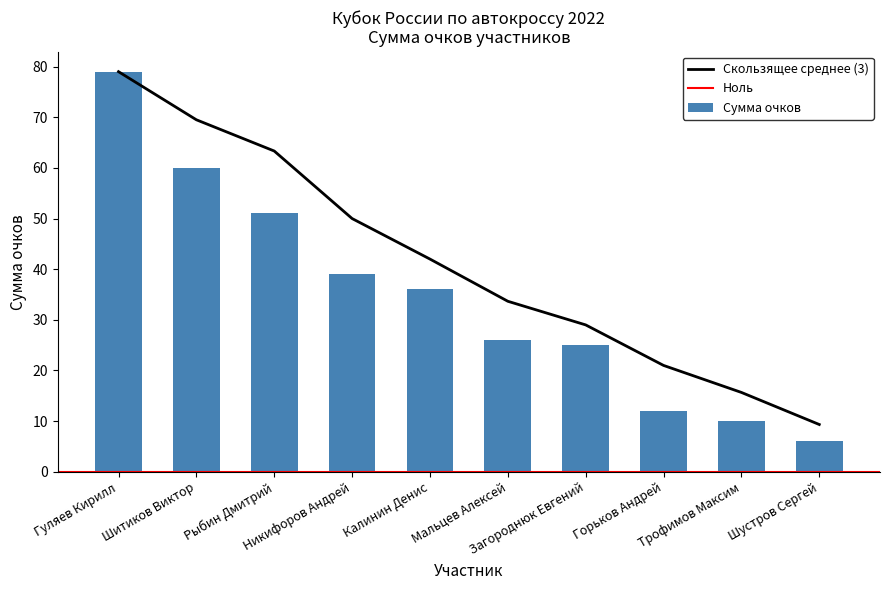

How many categories are shown in the chart?

10